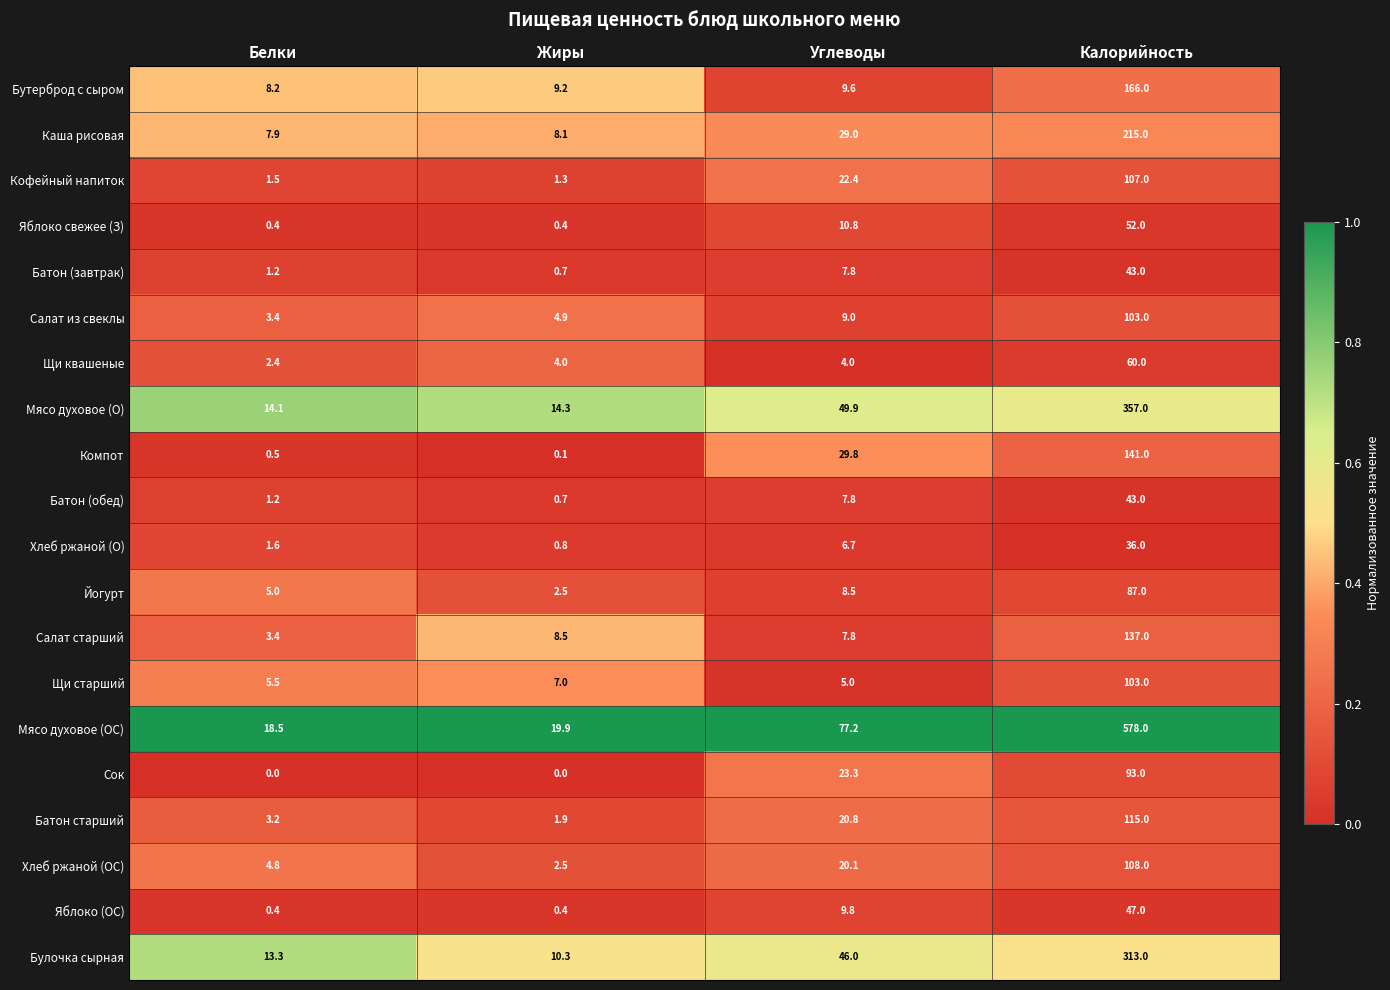

Which series has the largest total across all categories?

Мясо духовое (ОС)